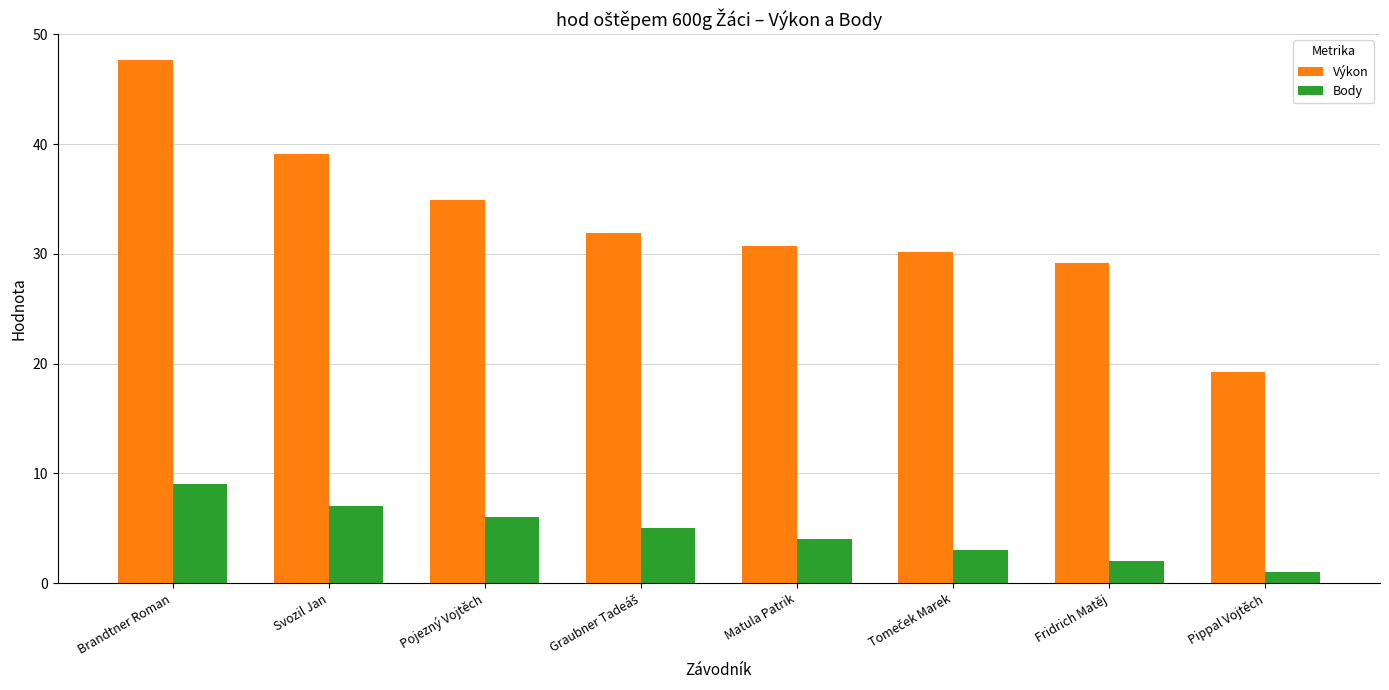

How many series are shown in this chart?

2